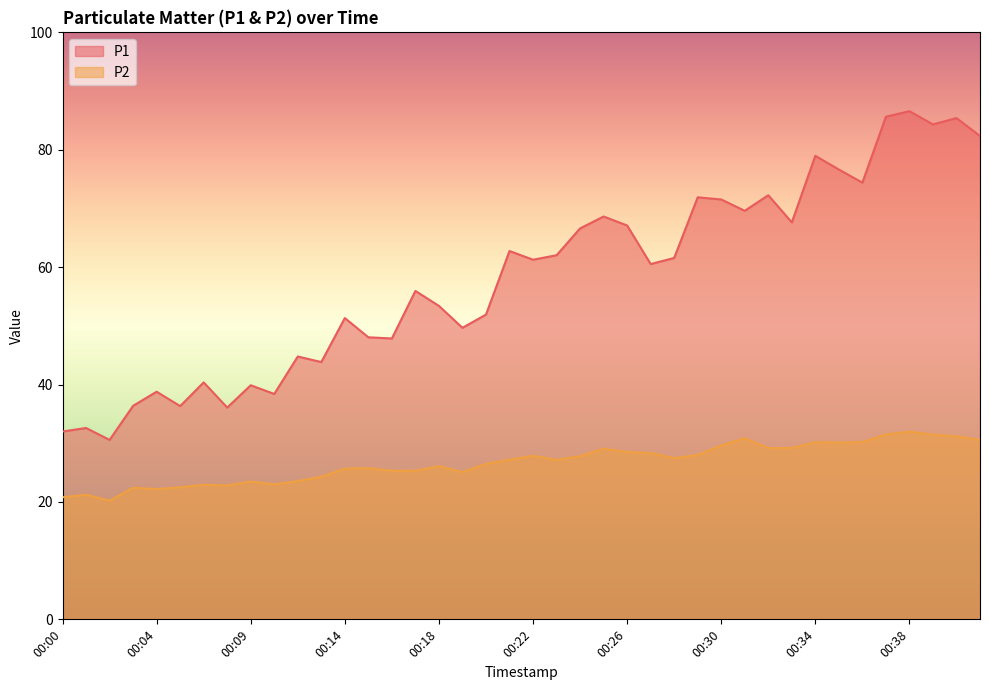

What are all the series names shown in the legend?

P1, P2